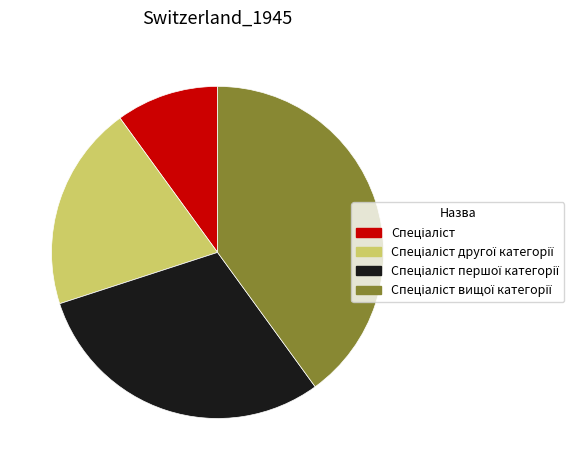

Is there a majority slice in this chart?

No